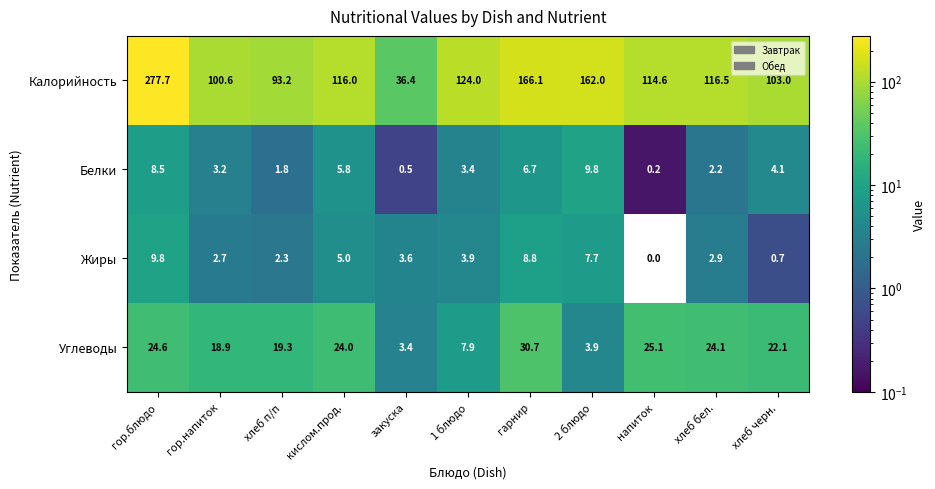

What is the difference between the highest and lowest values at гарнир?

159.4